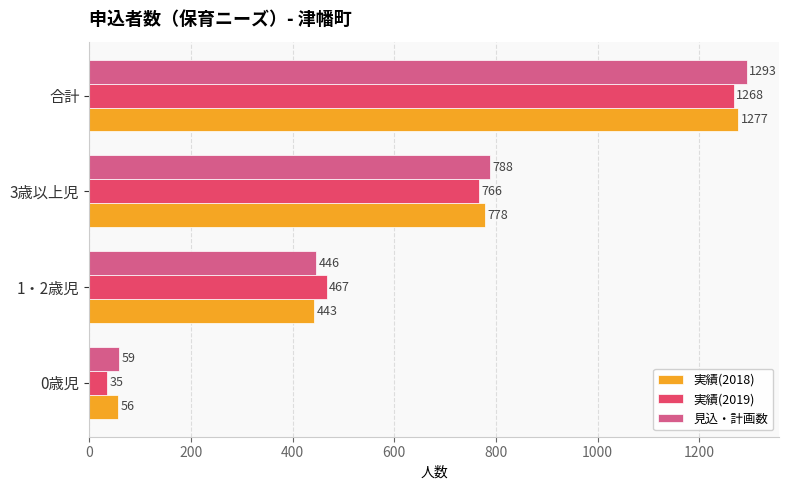

Is it true that 見込・計画数 equals 457 at 3歳以上児?

False